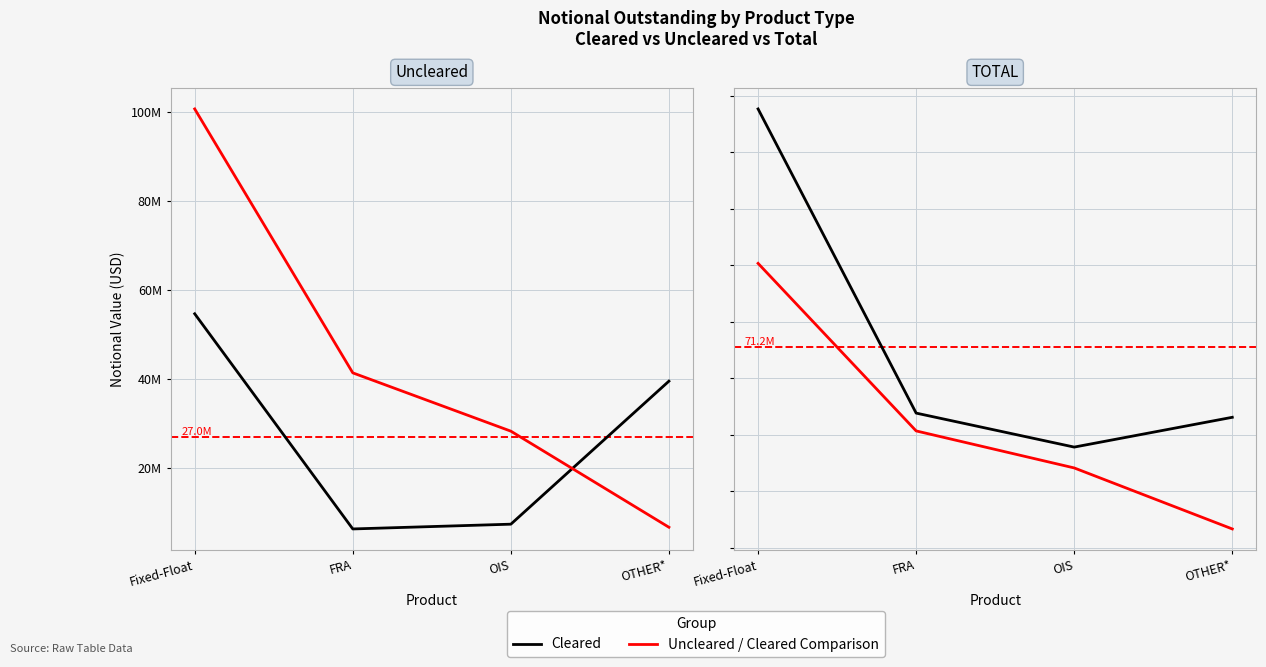

Between Fixed-Float and OIS, which series saw the biggest shift?

Cleared